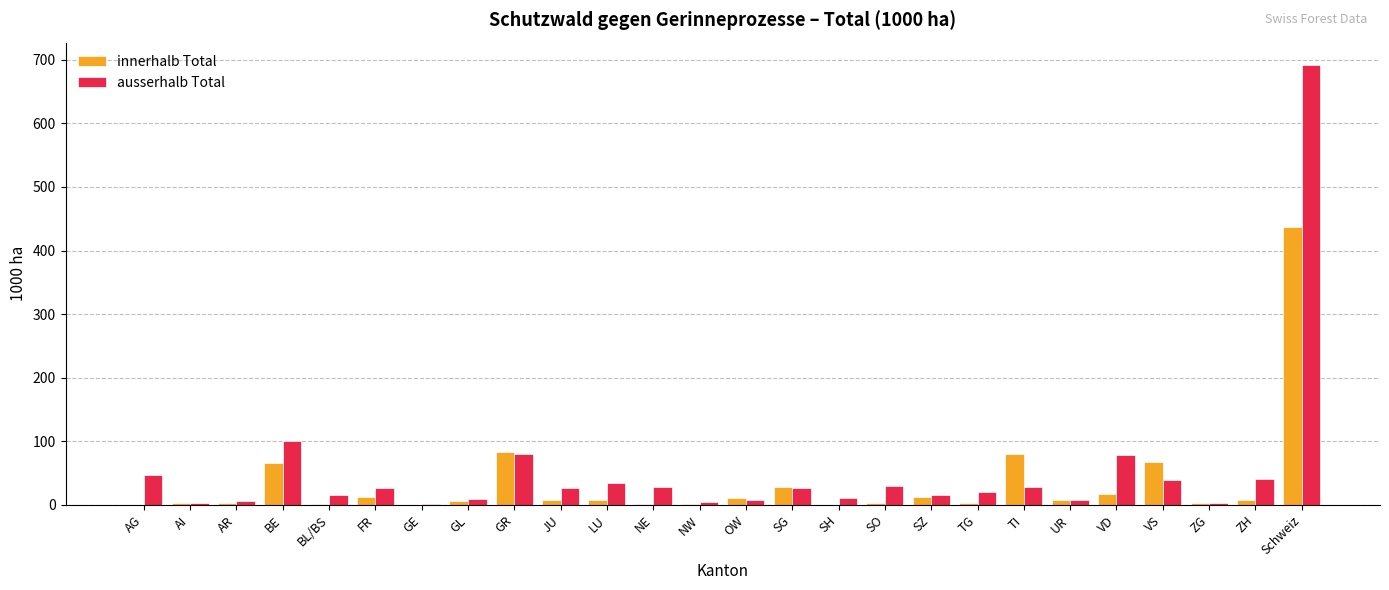

Are the bars grouped side by side (vs. stacked)?

Yes